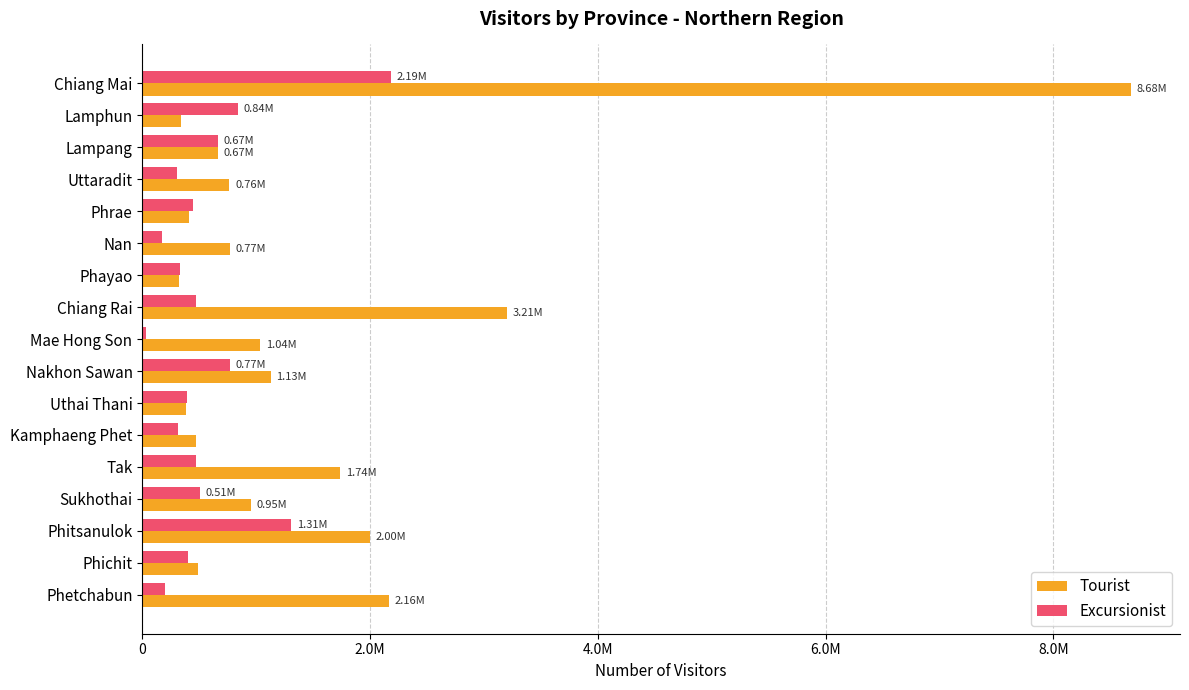

Rank the series by their average value, from highest to lowest.

Tourist, Excursionist